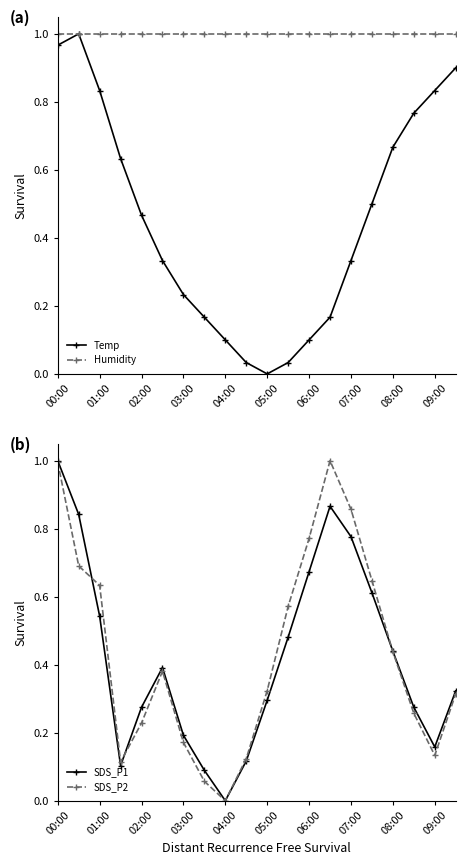

At which label is SDS_P1 closest to 0?

04:00